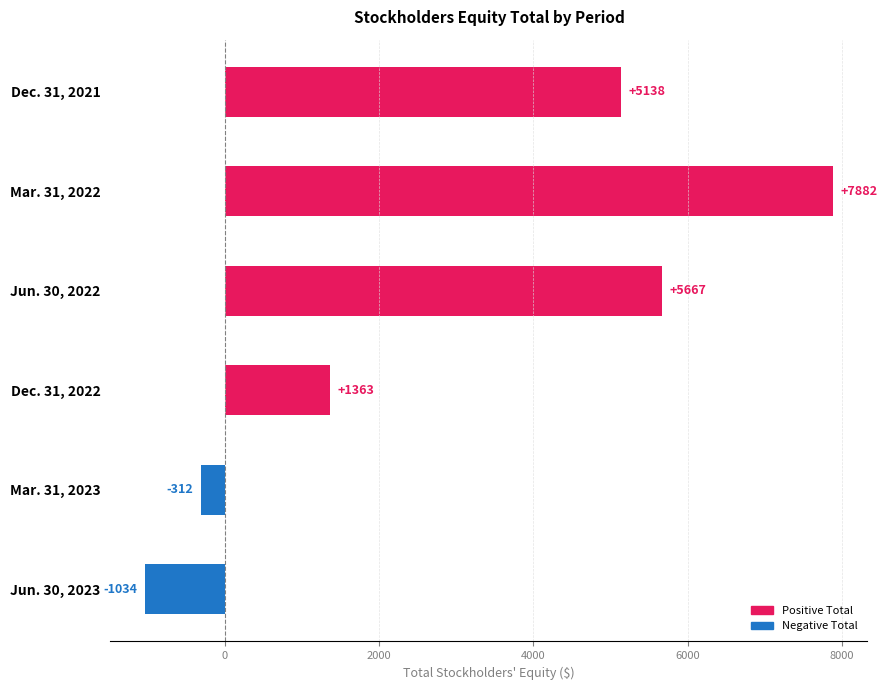

Which has a higher value, Mar. 31, 2022 or Jun. 30, 2023?

Mar. 31, 2022